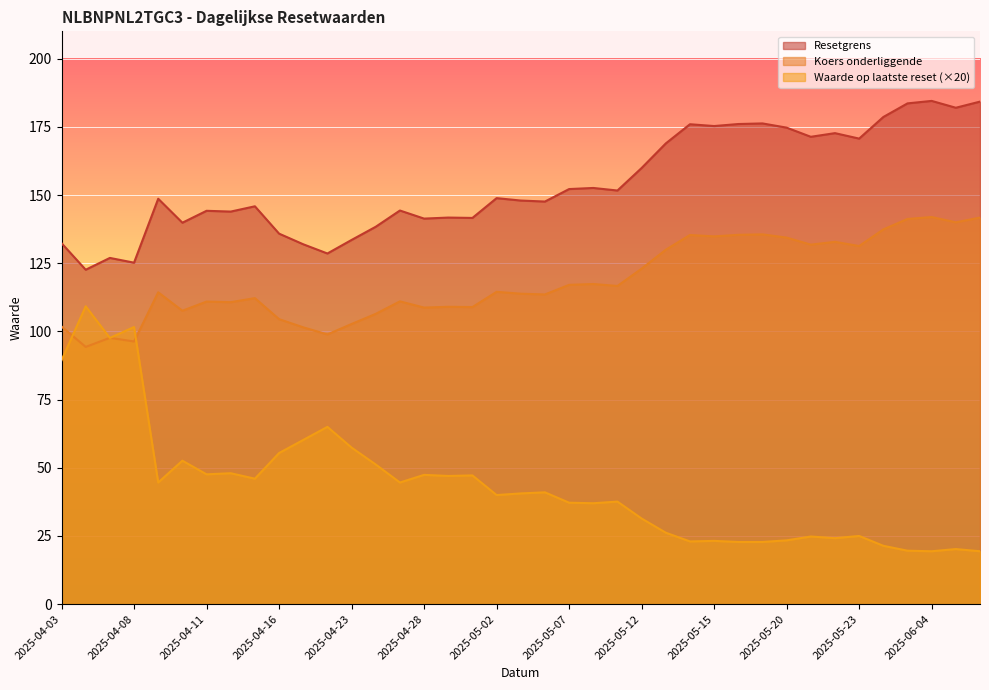

List the series in order of their peak value, lowest first.

Waarde op laatste reset (×20), Koers onderliggende, Resetgrens